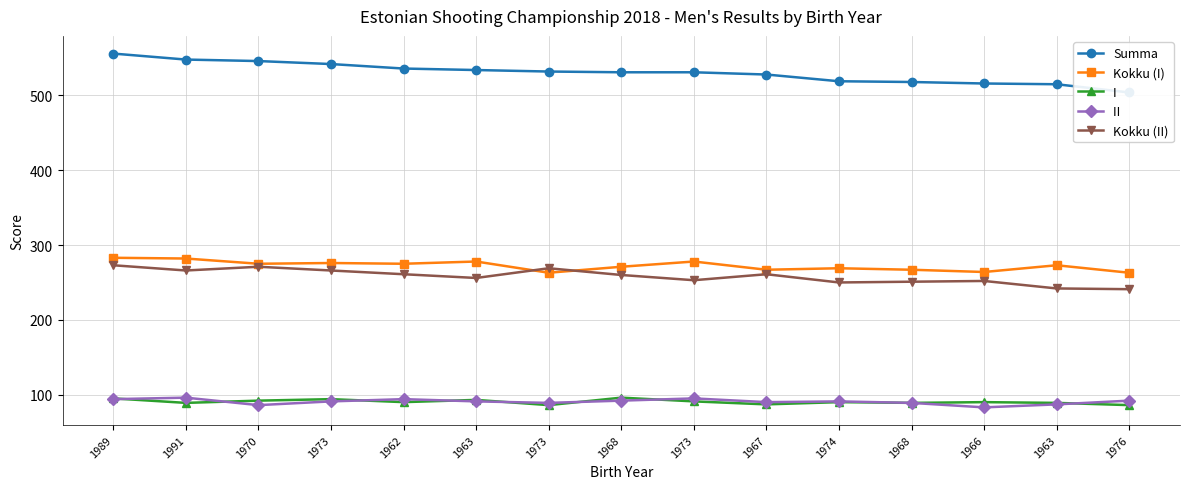

True or false: Kokku (II) and I  intersect in this chart.

False